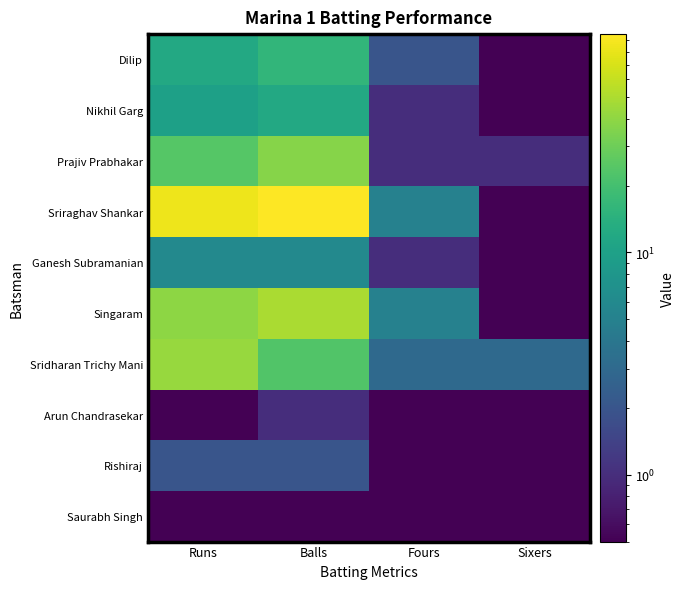

At how many categories does at least one series exceed 32?

2